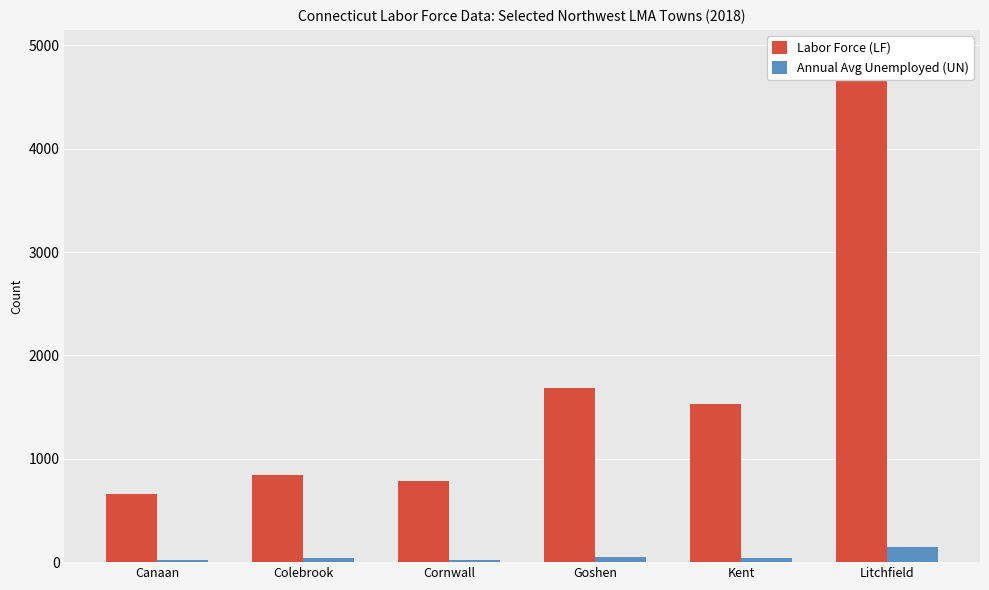

How many data points in Labor Force (LF) are above 1534?

2